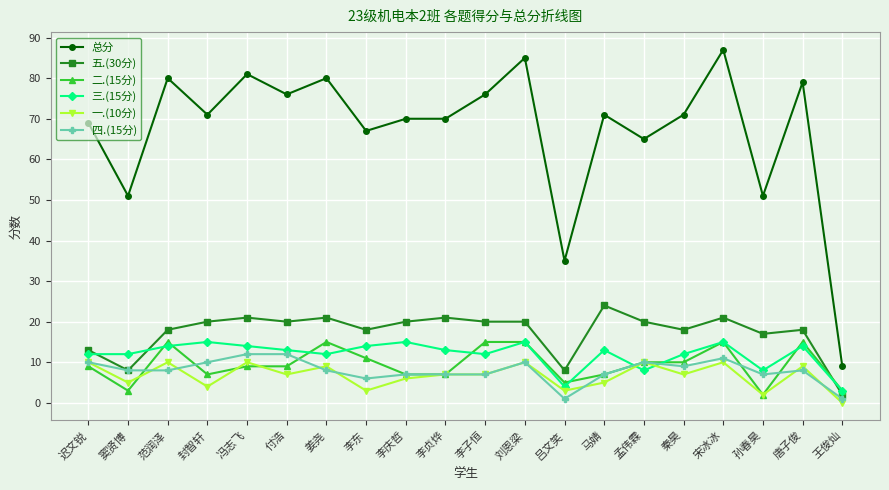

What is the value of the 二.(15分) point at the 15th from the left?

10